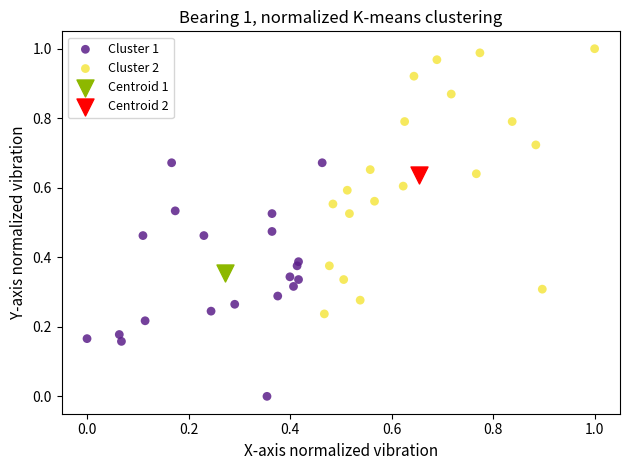

Which series contains the highest Y value?

Cluster 2